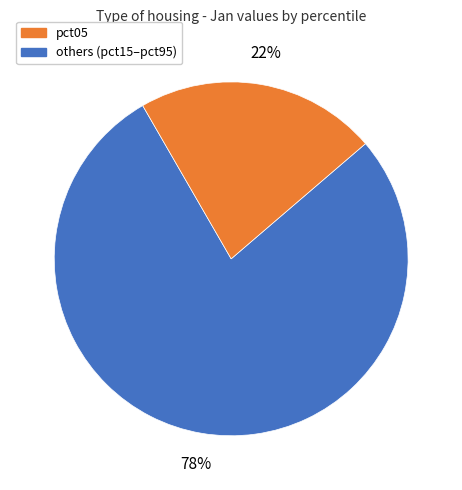

How many segments does this pie chart have?

2